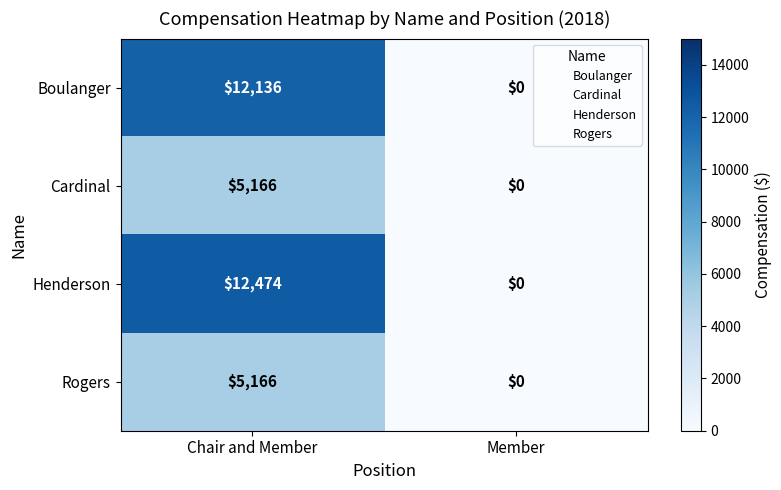

True or false: Henderson has a value of -5701 at Member.

False